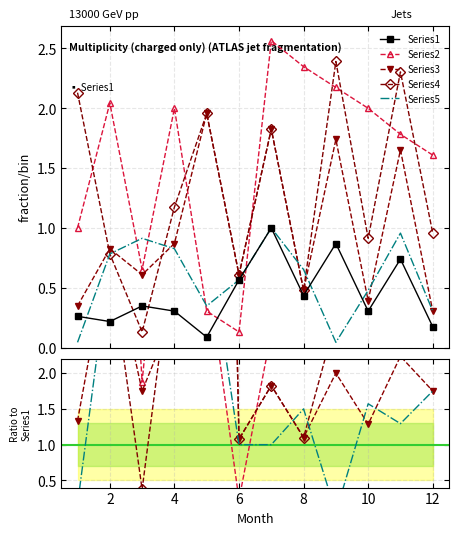

True or false: Series2 and Series4 cross at least once.

True